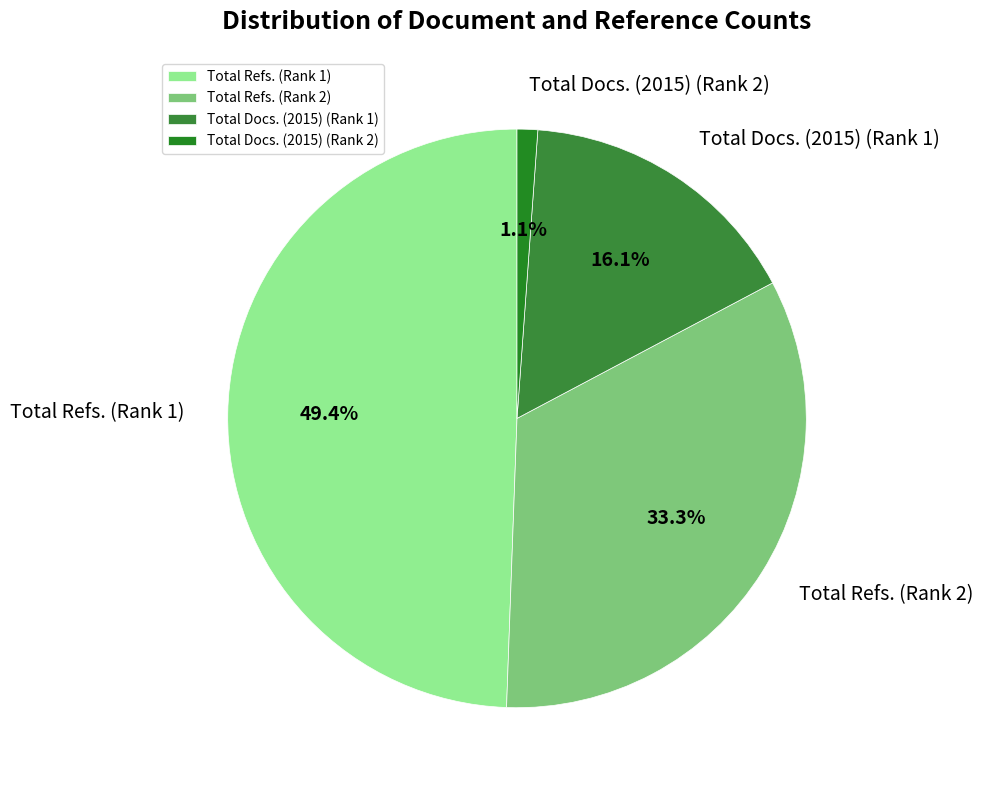

Is it true that Total Docs. (2015) (Rank 1) is 6% of the pie?

False